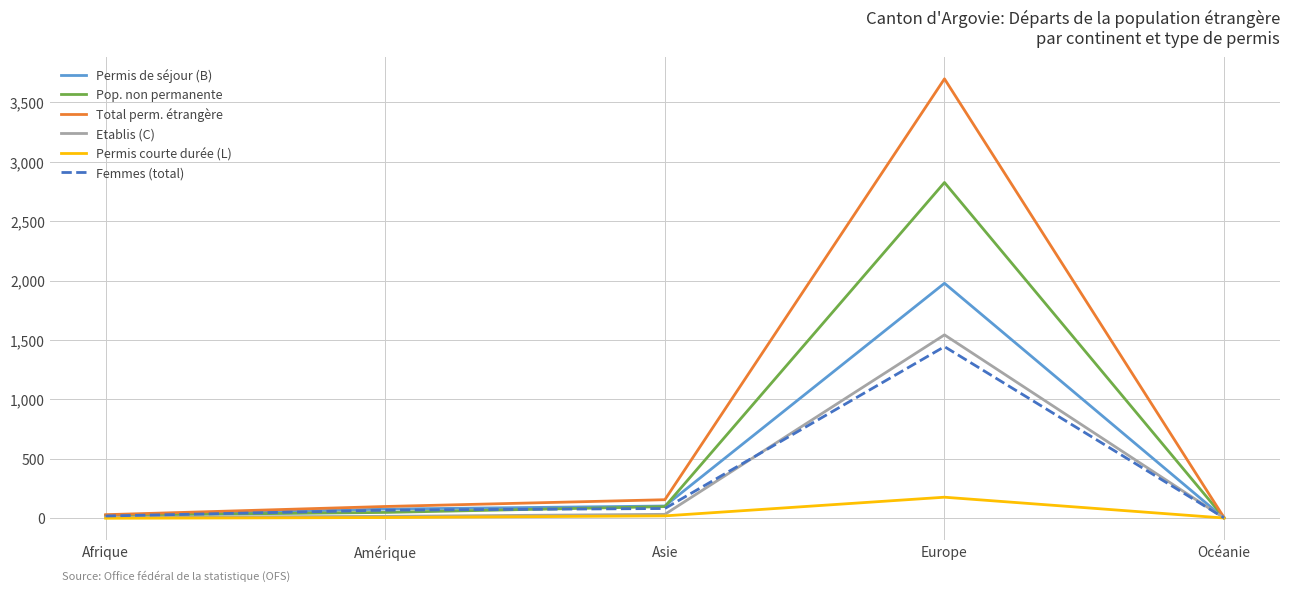

What is the total value across all series at Asie?

492